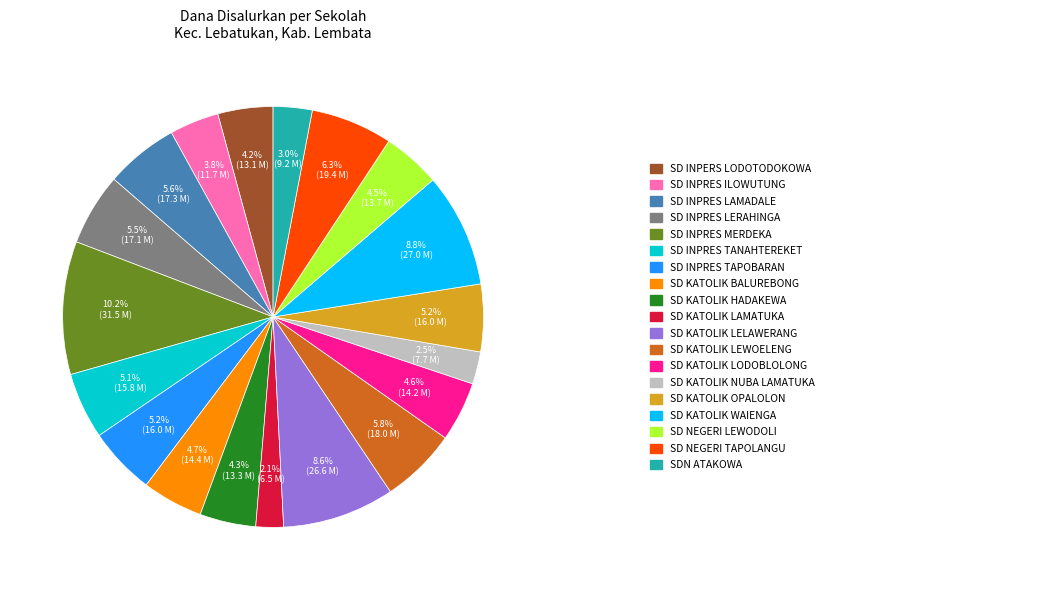

How many slices are in this pie chart?

19